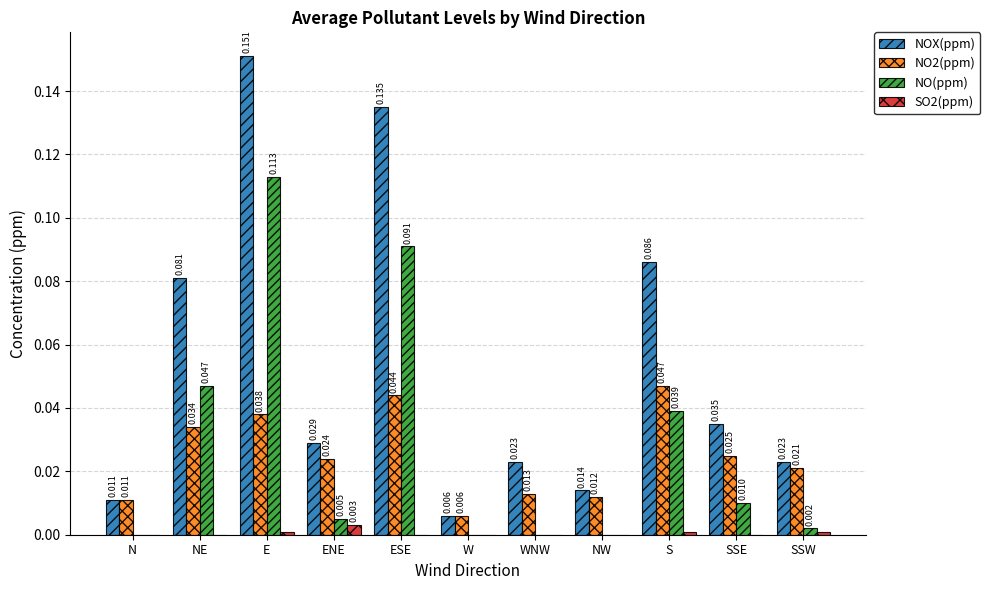

Are the bars grouped side by side (vs. stacked)?

Yes